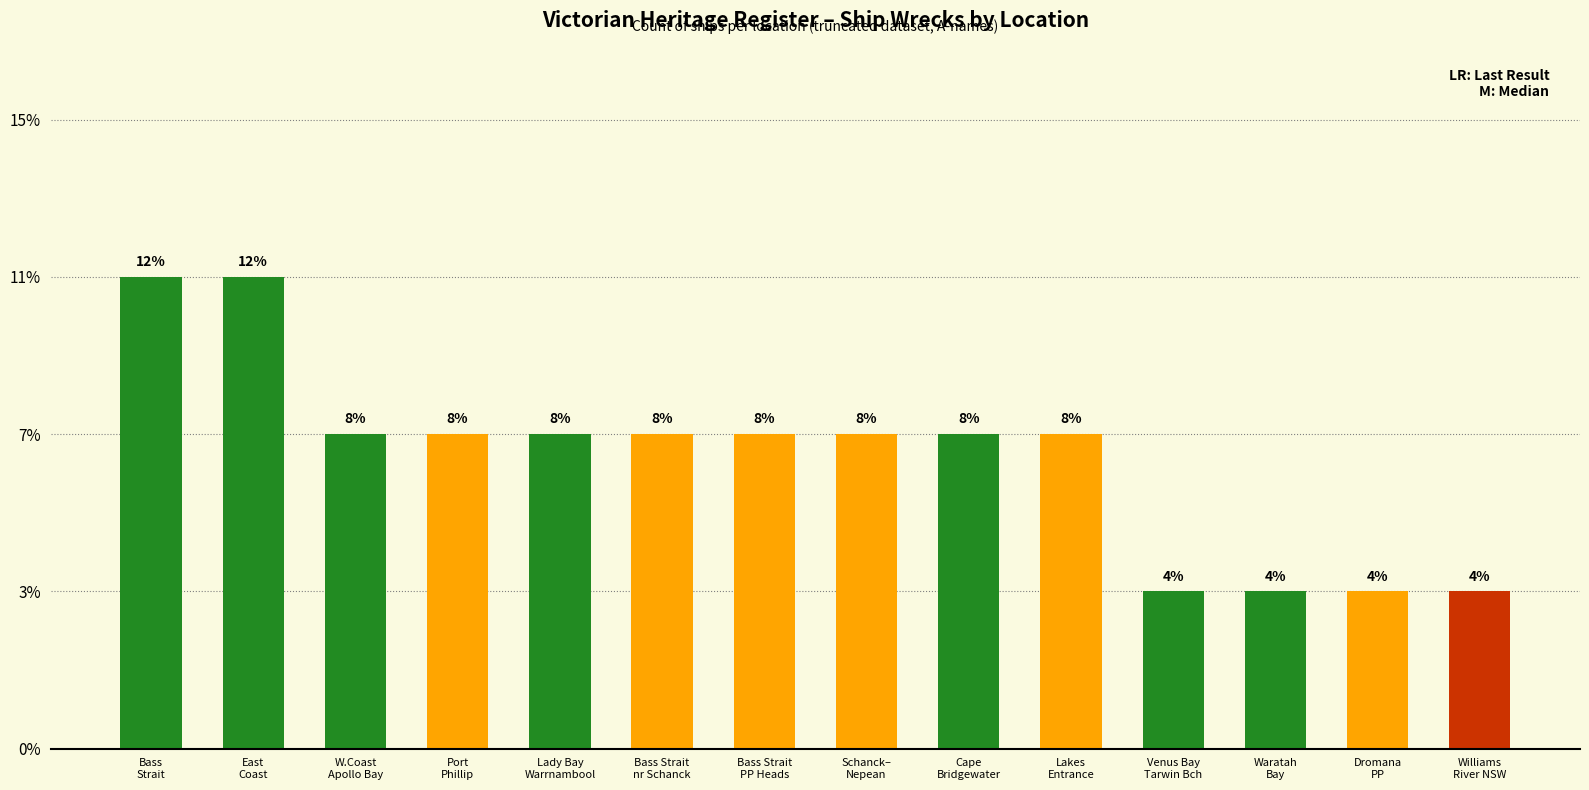

Which has a higher value, Waratah
Bay or Lakes
Entrance?

Lakes
Entrance